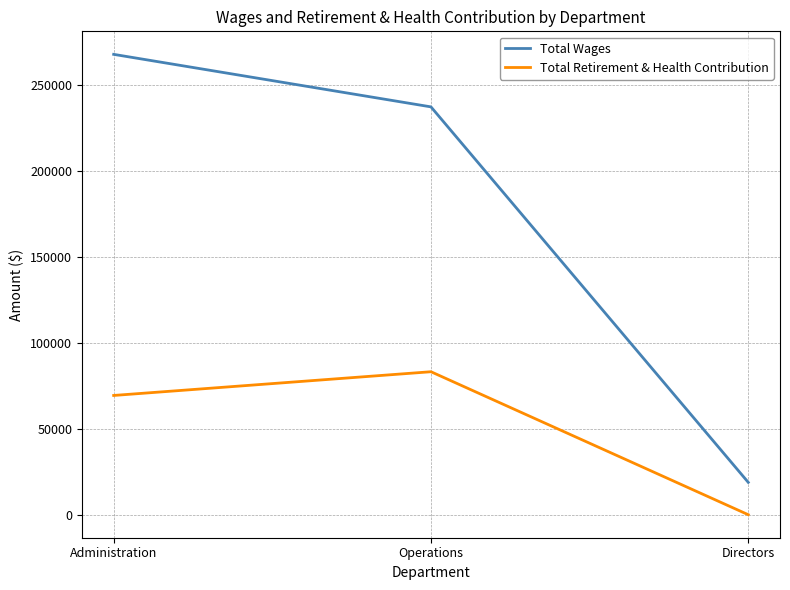

The value of Total Wages at Administration is 104039. True or false?

False